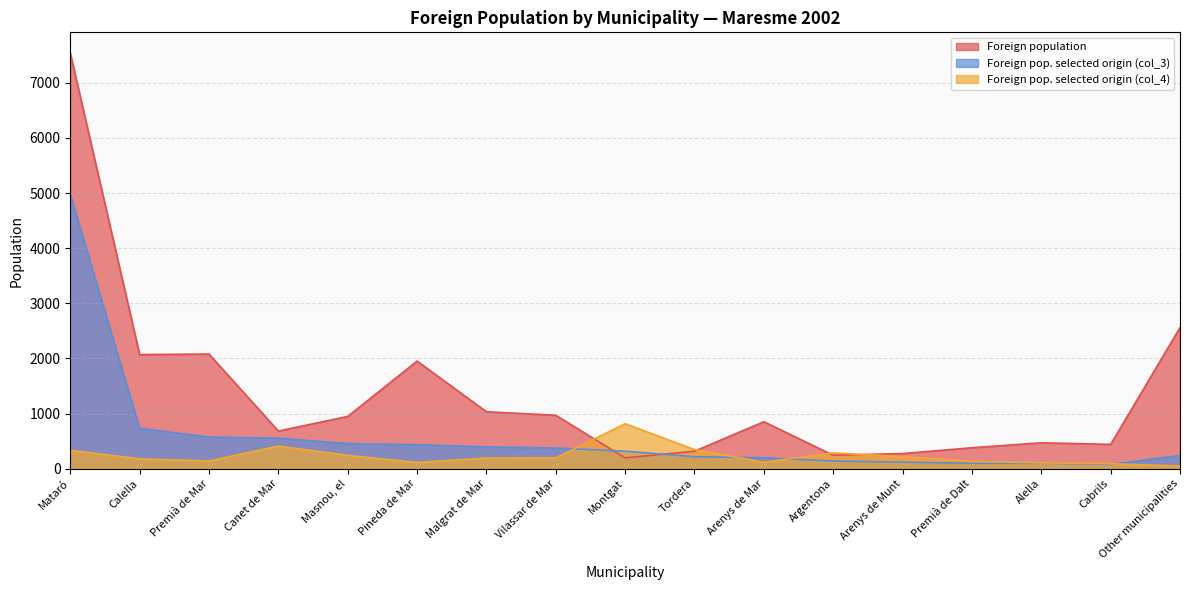

What is the total value across all series at Masnou, el?

1646